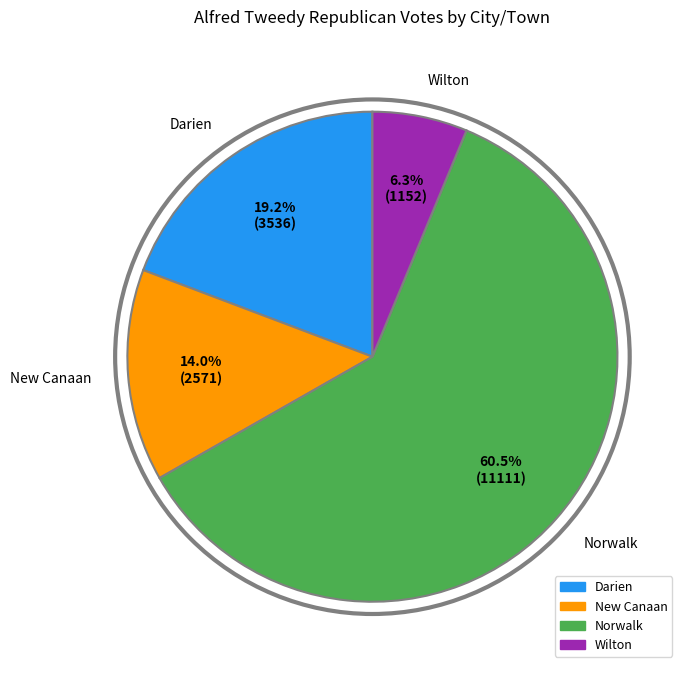

Which has a higher value, Wilton or Norwalk?

Norwalk